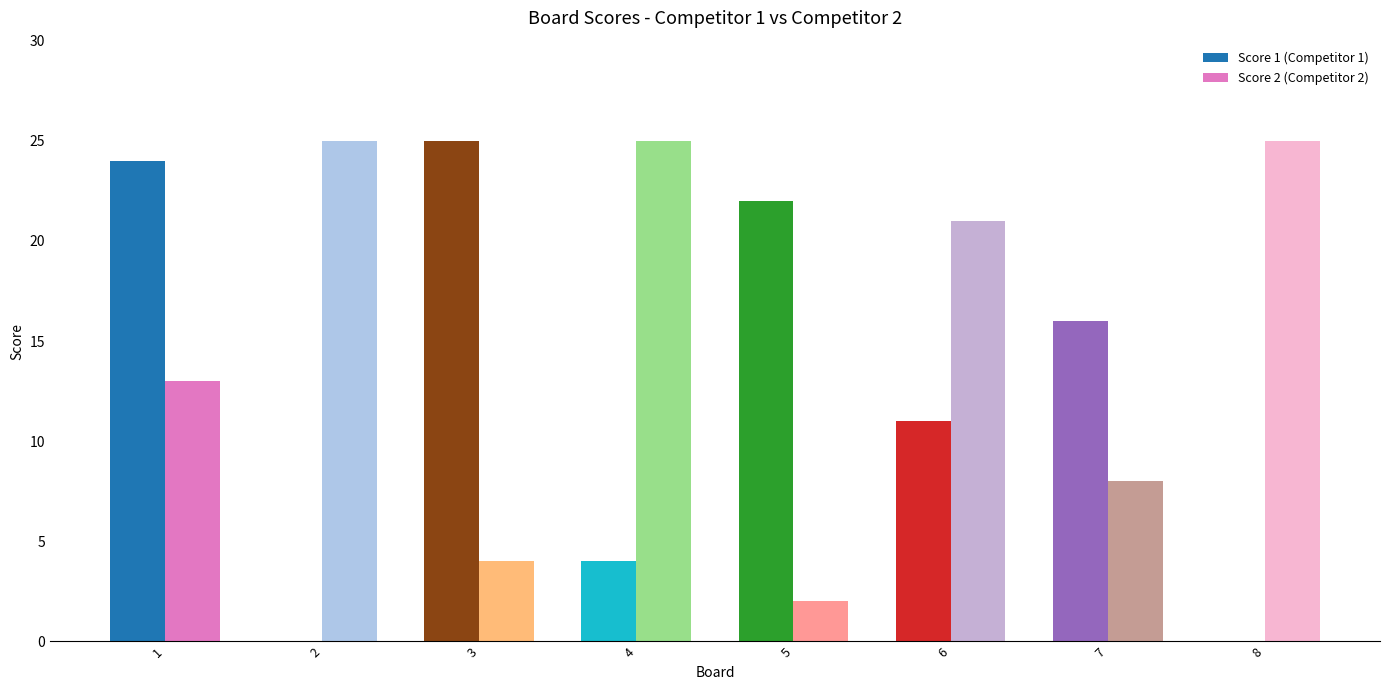

Is it true that Score 1 (Competitor 1) equals 36 at 1?

False